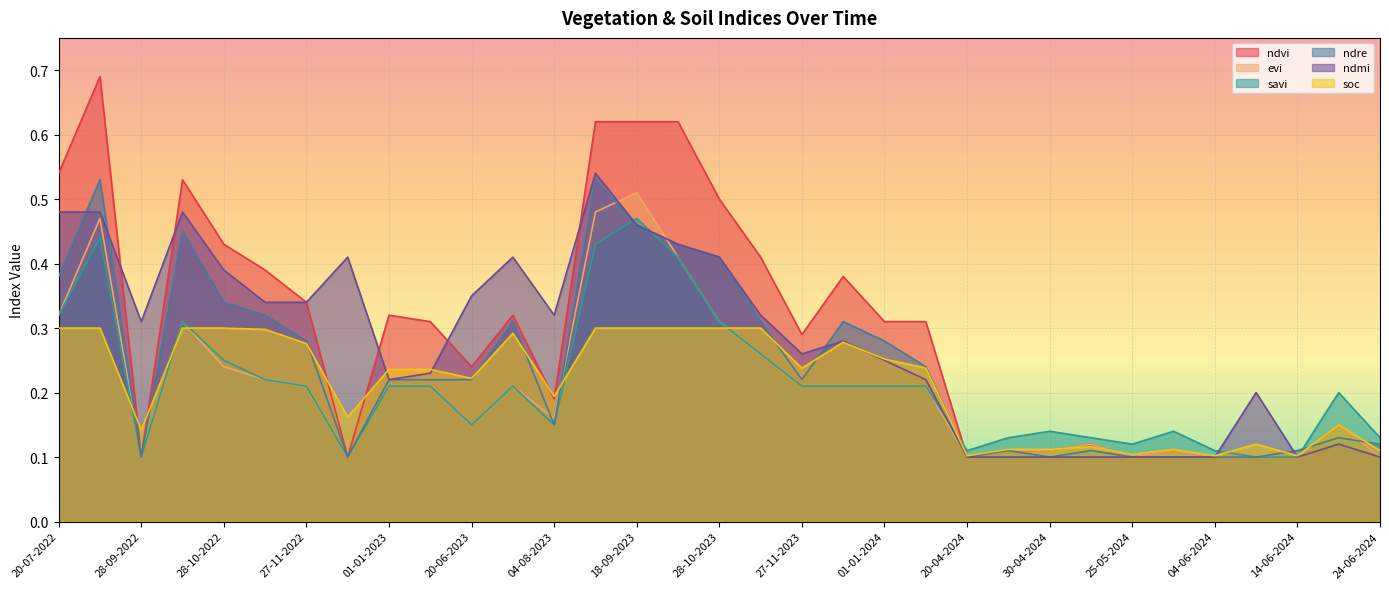

Reading right to left, what are all the values shown in this chart?

ndvi: 24-06-2024=0.1	19-06-2024=0.1	14-06-2024=0.1	09-06-2024=0.1	04-06-2024=0.1	30-05-2024=0.1	25-05-2024=0.1	05-05-2024=0.1	30-04-2024=0.1	25-04-2024=0.1	20-04-2024=0.1	11-01-2024=0.3	01-01-2024=0.3	12-12-2023=0.4	27-11-2023=0.3	12-11-2023=0.4	28-10-2023=0.5	13-10-2023=0.6	18-09-2023=0.6	29-08-2023=0.6	04-08-2023=0.2	10-07-2023=0.3	20-06-2023=0.2	11-01-2023=0.3	01-01-2023=0.3	12-12-2022=0.1	27-11-2022=0.3	12-11-2022=0.4	28-10-2022=0.4	08-10-2022=0.5	28-09-2022=0.1	03-09-2022=0.7	20-07-2022=0.5
evi: 24-06-2024=0.1	19-06-2024=0.1	14-06-2024=0.1	09-06-2024=0.1	04-06-2024=0.1	30-05-2024=0.1	25-05-2024=0.1	05-05-2024=0.1	30-04-2024=0.1	25-04-2024=0.1	20-04-2024=0.1	11-01-2024=0.2	01-01-2024=0.2	12-12-2023=0.2	27-11-2023=0.2	12-11-2023=0.3	28-10-2023=0.3	13-10-2023=0.4	18-09-2023=0.5	29-08-2023=0.5	04-08-2023=0.2	10-07-2023=0.2	20-06-2023=0.1	11-01-2023=0.2	01-01-2023=0.2	12-12-2022=0.1	27-11-2022=0.2	12-11-2022=0.2	28-10-2022=0.2	08-10-2022=0.3	28-09-2022=0.1	03-09-2022=0.5	20-07-2022=0.3
savi: 24-06-2024=0.1	19-06-2024=0.2	14-06-2024=0.1	09-06-2024=0.1	04-06-2024=0.1	30-05-2024=0.1	25-05-2024=0.1	05-05-2024=0.1	30-04-2024=0.1	25-04-2024=0.1	20-04-2024=0.1	11-01-2024=0.2	01-01-2024=0.2	12-12-2023=0.2	27-11-2023=0.2	12-11-2023=0.3	28-10-2023=0.3	13-10-2023=0.4	18-09-2023=0.5	29-08-2023=0.4	04-08-2023=0.1	10-07-2023=0.2	20-06-2023=0.1	11-01-2023=0.2	01-01-2023=0.2	12-12-2022=0.1	27-11-2022=0.2	12-11-2022=0.2	28-10-2022=0.2	08-10-2022=0.3	28-09-2022=0.1	03-09-2022=0.4	20-07-2022=0.3
ndre: 24-06-2024=0.1	19-06-2024=0.1	14-06-2024=0.1	09-06-2024=0.1	04-06-2024=0.1	30-05-2024=0.1	25-05-2024=0.1	05-05-2024=0.1	30-04-2024=0.1	25-04-2024=0.1	20-04-2024=0.1	11-01-2024=0.2	01-01-2024=0.3	12-12-2023=0.3	27-11-2023=0.2	12-11-2023=0.3	28-10-2023=0.4	13-10-2023=0.4	18-09-2023=0.5	29-08-2023=0.5	04-08-2023=0.1	10-07-2023=0.3	20-06-2023=0.2	11-01-2023=0.2	01-01-2023=0.2	12-12-2022=0.1	27-11-2022=0.3	12-11-2022=0.3	28-10-2022=0.3	08-10-2022=0.5	28-09-2022=0.1	03-09-2022=0.5	20-07-2022=0.4
ndmi: 24-06-2024=0.1	19-06-2024=0.1	14-06-2024=0.1	09-06-2024=0.2	04-06-2024=0.1	30-05-2024=0.1	25-05-2024=0.1	05-05-2024=0.1	30-04-2024=0.1	25-04-2024=0.1	20-04-2024=0.1	11-01-2024=0.2	01-01-2024=0.2	12-12-2023=0.3	27-11-2023=0.3	12-11-2023=0.3	28-10-2023=0.4	13-10-2023=0.4	18-09-2023=0.5	29-08-2023=0.5	04-08-2023=0.3	10-07-2023=0.4	20-06-2023=0.3	11-01-2023=0.2	01-01-2023=0.2	12-12-2022=0.4	27-11-2022=0.3	12-11-2022=0.3	28-10-2022=0.4	08-10-2022=0.5	28-09-2022=0.3	03-09-2022=0.5	20-07-2022=0.5
soc: 24-06-2024=0.1	19-06-2024=0.1	14-06-2024=0.1	09-06-2024=0.1	04-06-2024=0.1	30-05-2024=0.1	25-05-2024=0.1	05-05-2024=0.1	30-04-2024=0.1	25-04-2024=0.1	20-04-2024=0.1	11-01-2024=0.2	01-01-2024=0.3	12-12-2023=0.3	27-11-2023=0.2	12-11-2023=0.3	28-10-2023=0.3	13-10-2023=0.3	18-09-2023=0.3	29-08-2023=0.3	04-08-2023=0.2	10-07-2023=0.3	20-06-2023=0.2	11-01-2023=0.2	01-01-2023=0.2	12-12-2022=0.2	27-11-2022=0.3	12-11-2022=0.3	28-10-2022=0.3	08-10-2022=0.3	28-09-2022=0.1	03-09-2022=0.3	20-07-2022=0.3